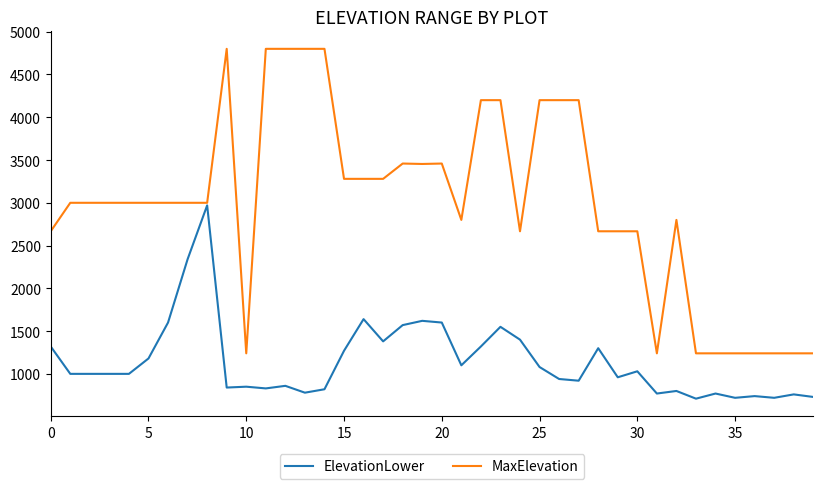

Which series has the widest spread of values?

MaxElevation